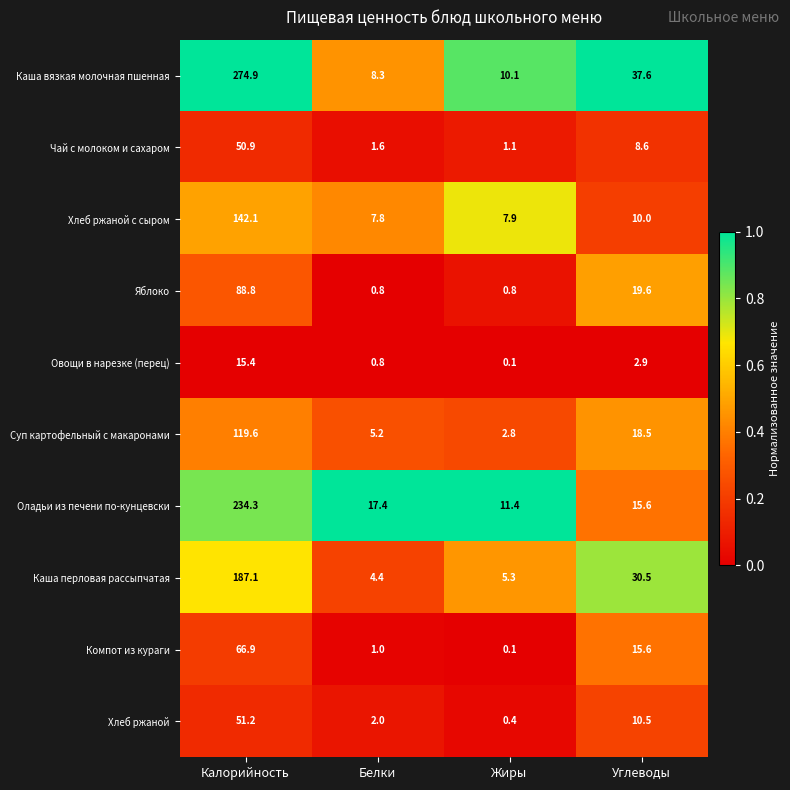

Where does the Оладьи из печени по-кунцевски series first go above 17?

Калорийность